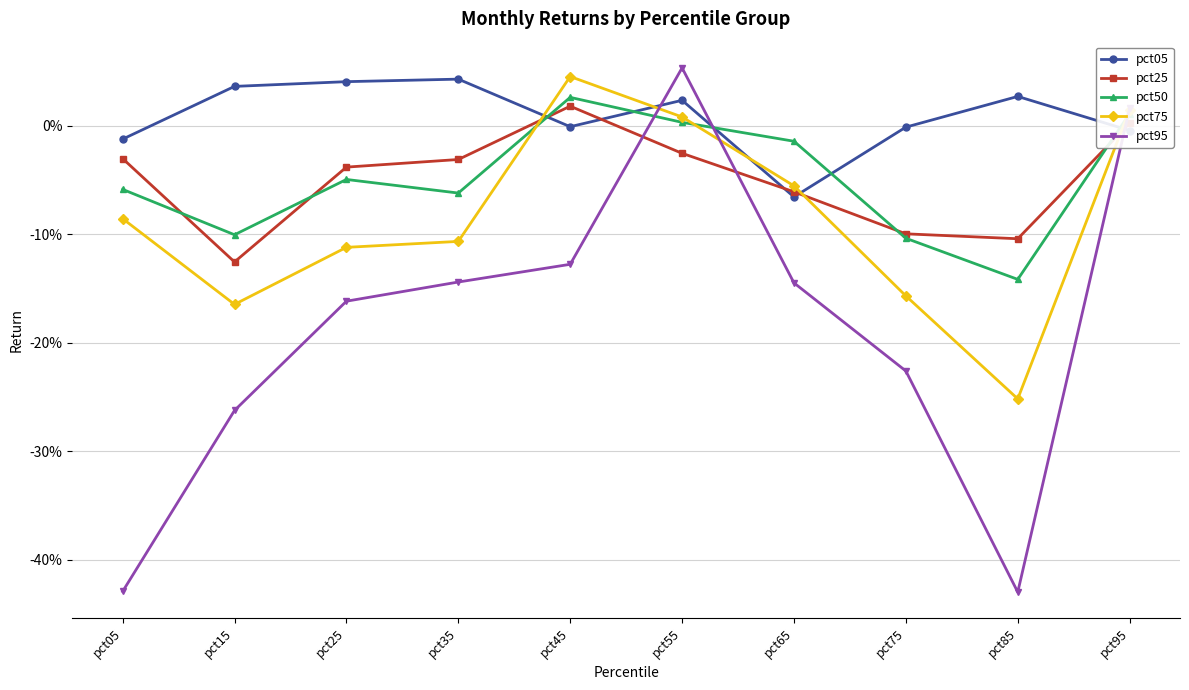

Where does the pct95 series first go above 0?

pct55